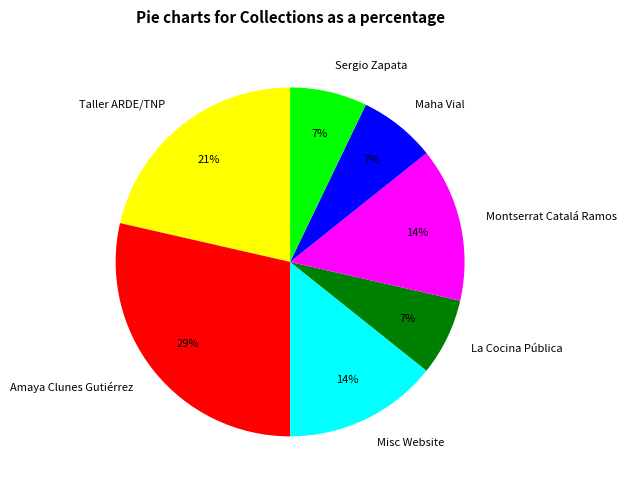

Is it true that Maha Vial is 23% of the pie?

False